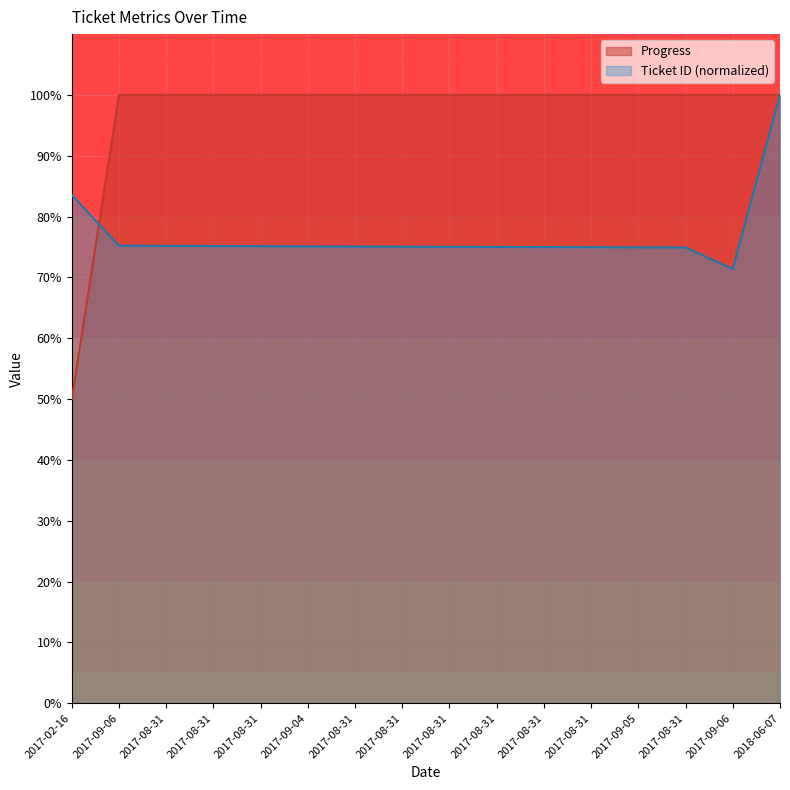

What is the highest value of the Progress series?

100.0